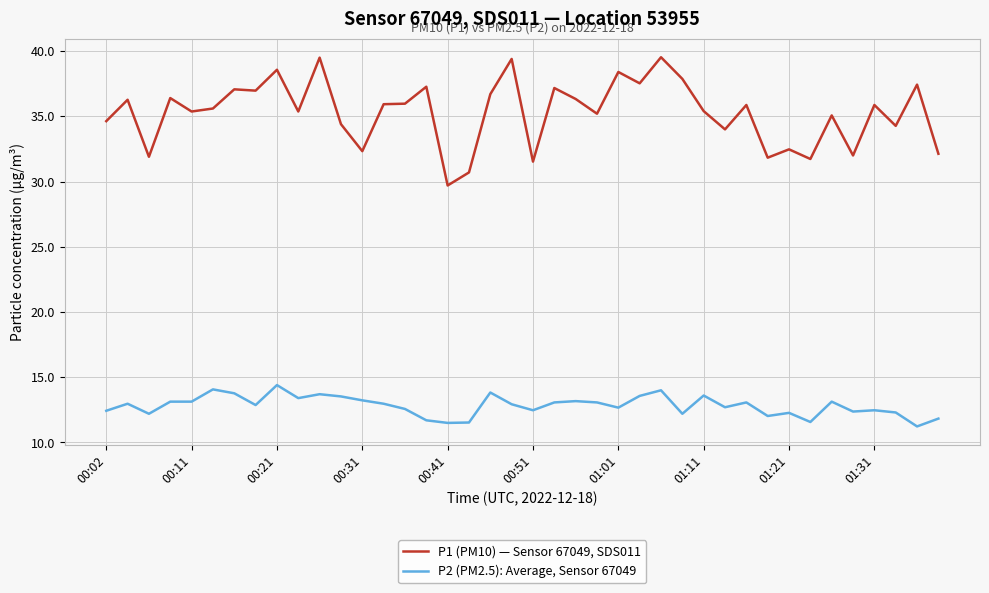

True or false: P1 (PM10) — Sensor 67049, SDS011 and P2 (PM2.5): Average, Sensor 67049 intersect in this chart.

False